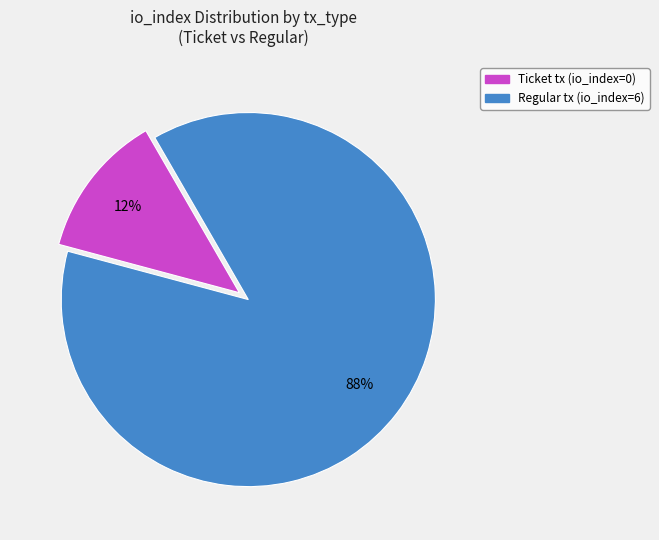

The Ticket tx (io_index=0) slice represents 12% of the pie. True or false?

True